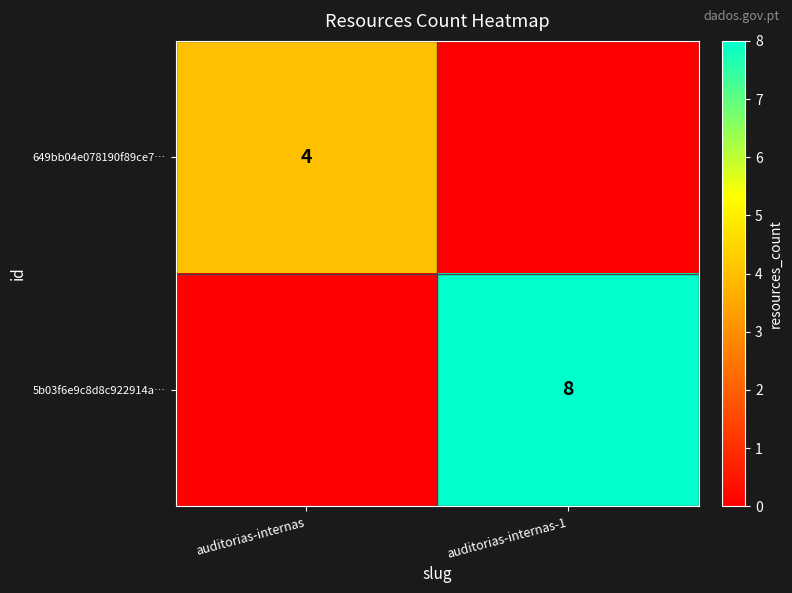

True or false: 5b03f6e9c8d8c922914a… has a value of 13 at auditorias-internas-1.

False